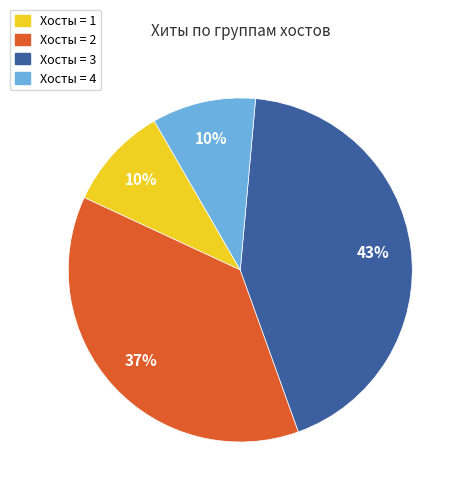

Is there a majority slice in this chart?

No